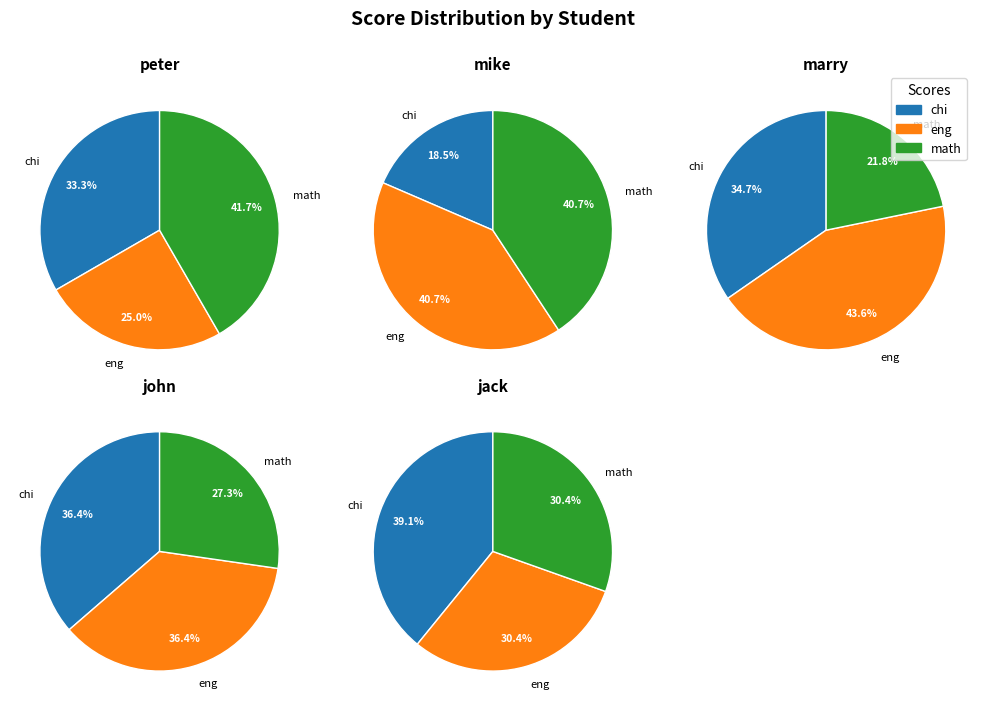

To the nearest percent, what is the combined percentage of jack and marry?

31%